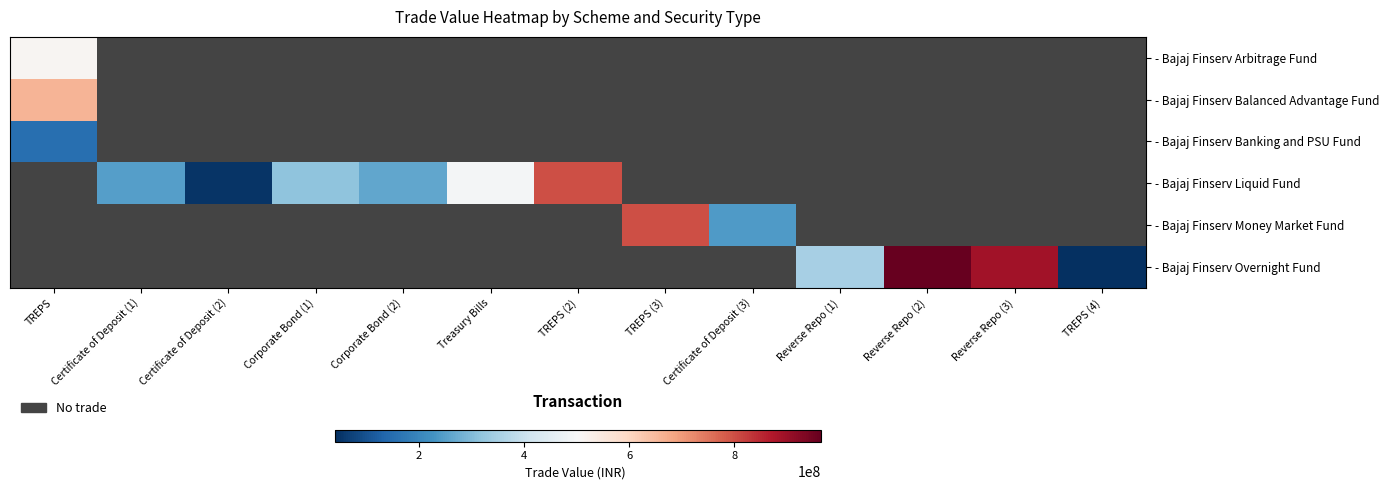

How many categories are shown in the chart?

13